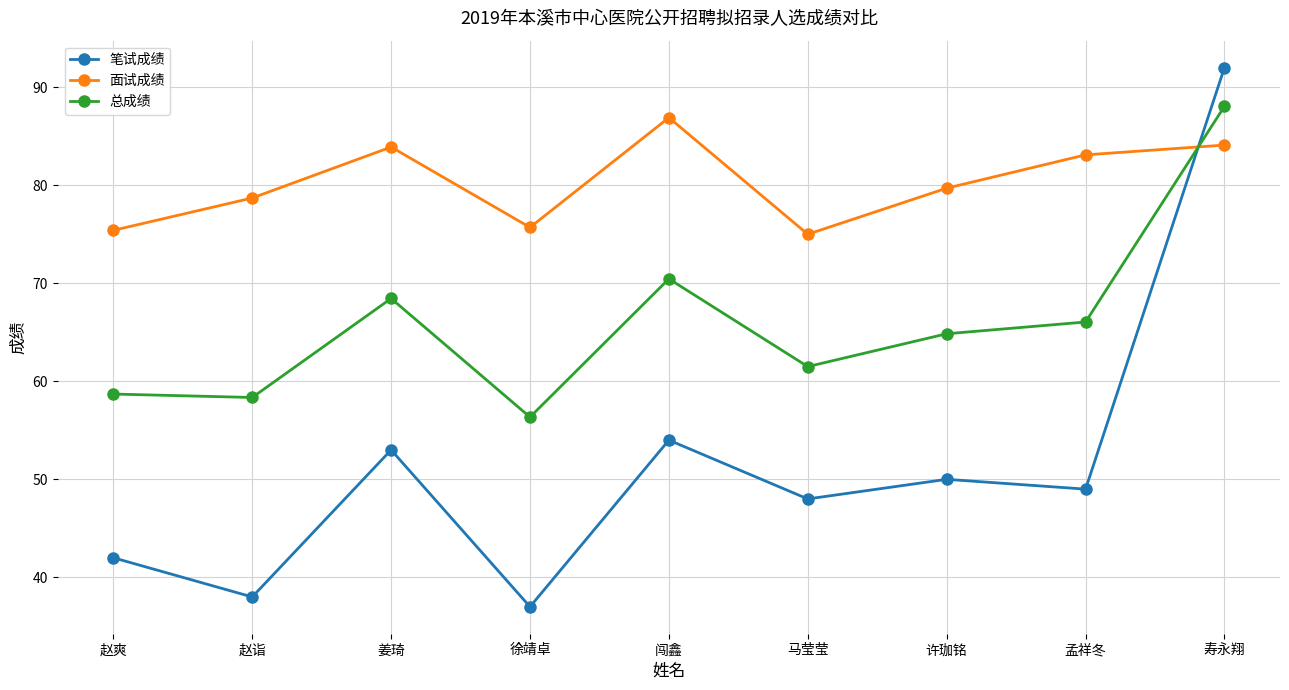

Is the value of 笔试成绩 at 马莹莹 greater than the value of 总成绩 at 赵诣?

No